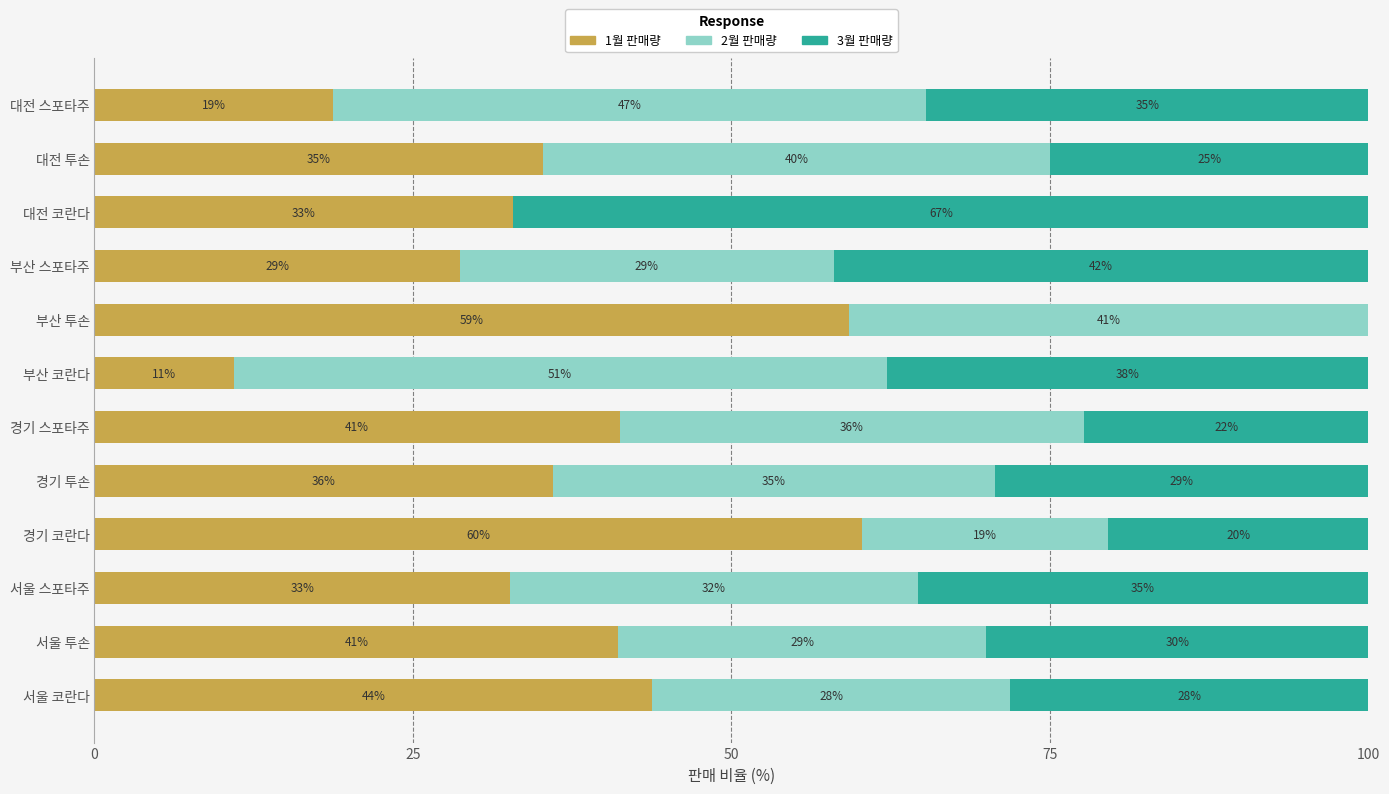

What is the maximum value for 1월 판매량?

60.2